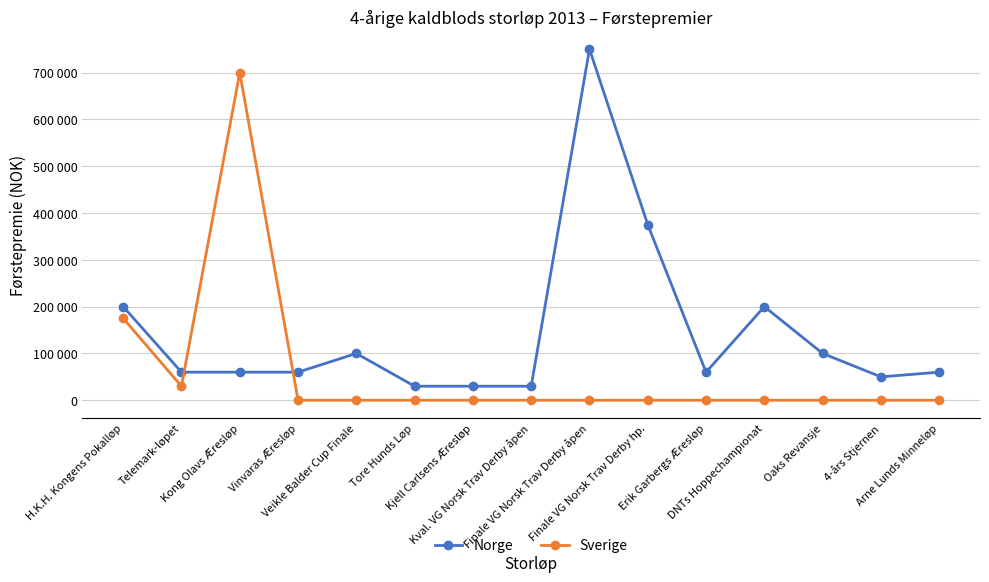

What are all the series names shown in the legend?

Norge, Sverige